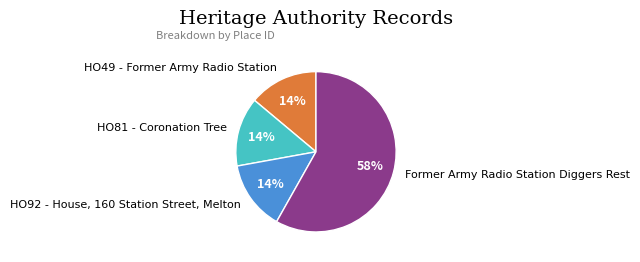

Combined, do HO49 - Former Army Radio Station and HO92 - House, 160 Station Street, Melton account for over 50%?

No